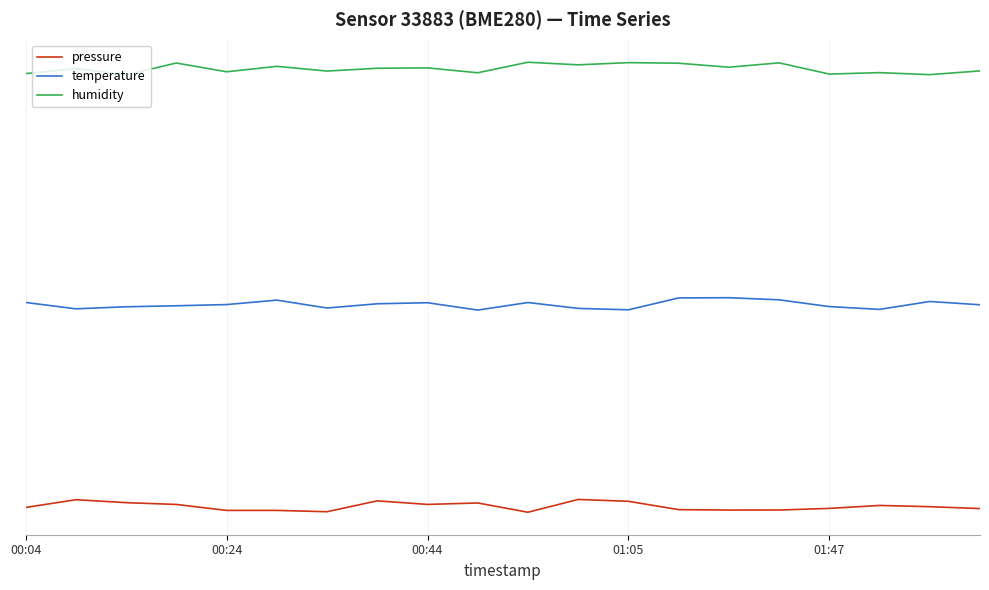

Does the chart have visible grid lines?

Yes